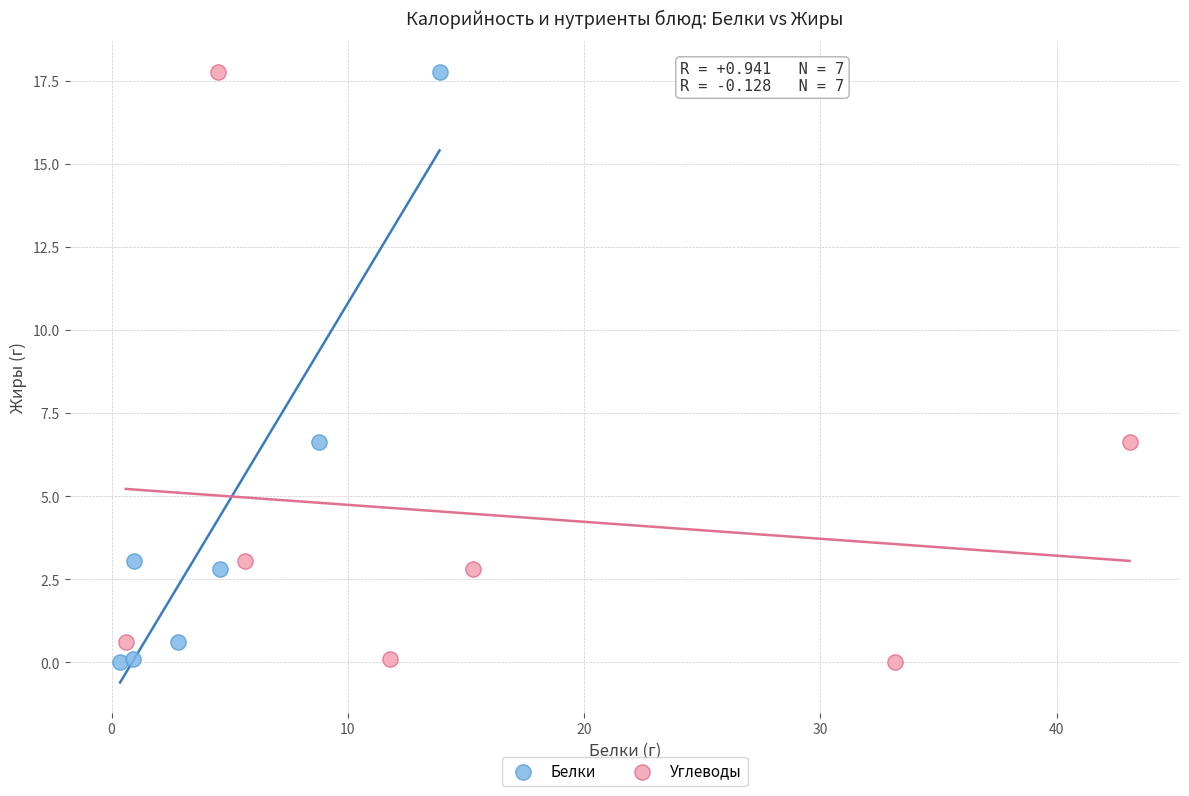

What are all the series names shown in the legend?

Белки, Углеводы